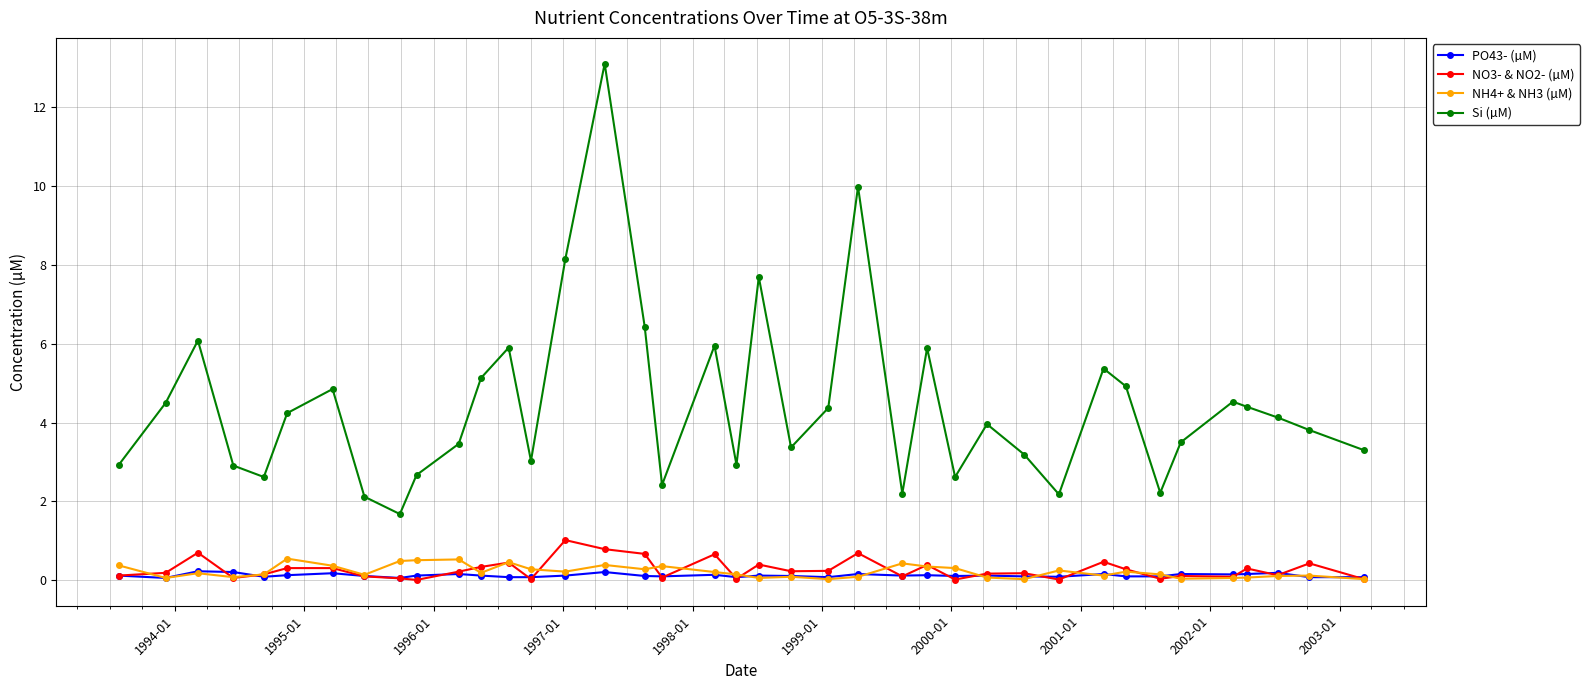

Which series has the widest spread of values?

Si (µM)